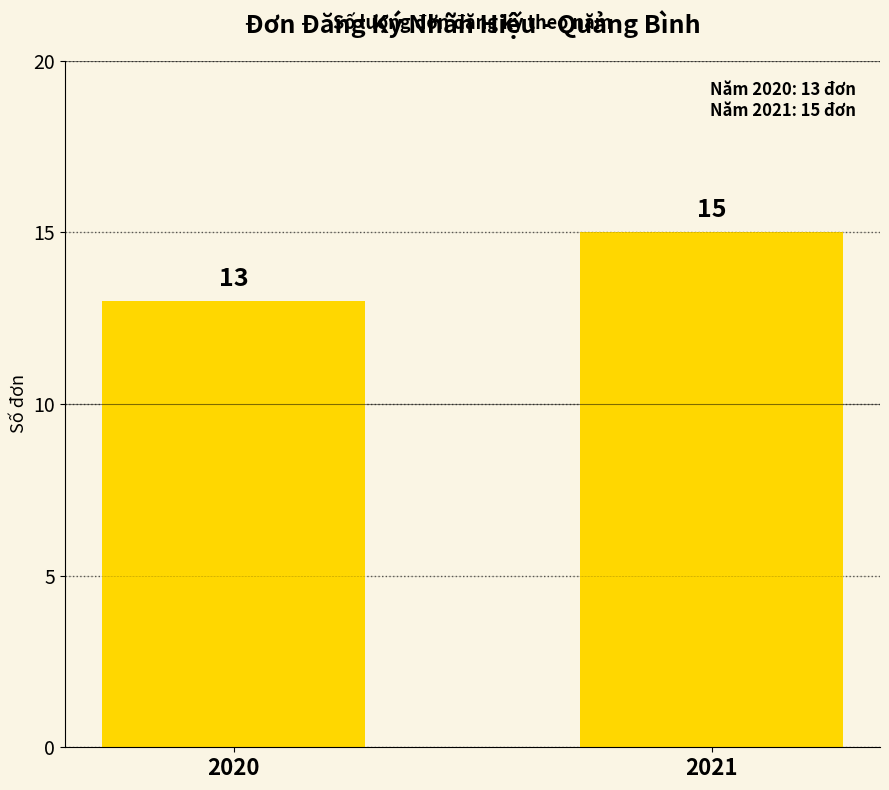

The value at 2021 is 21. True or false?

False